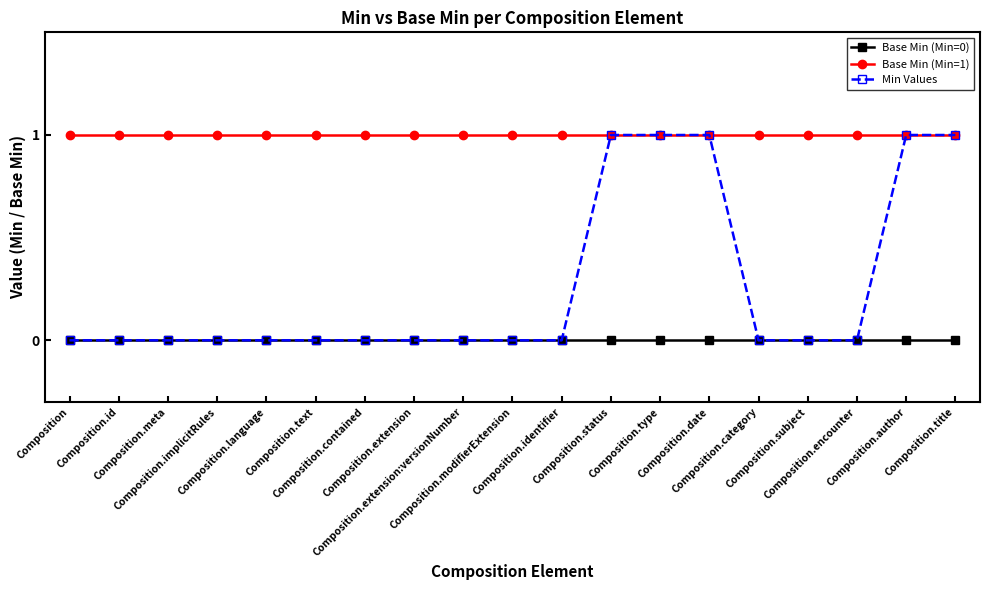

What is the total value across all series at Composition?

1